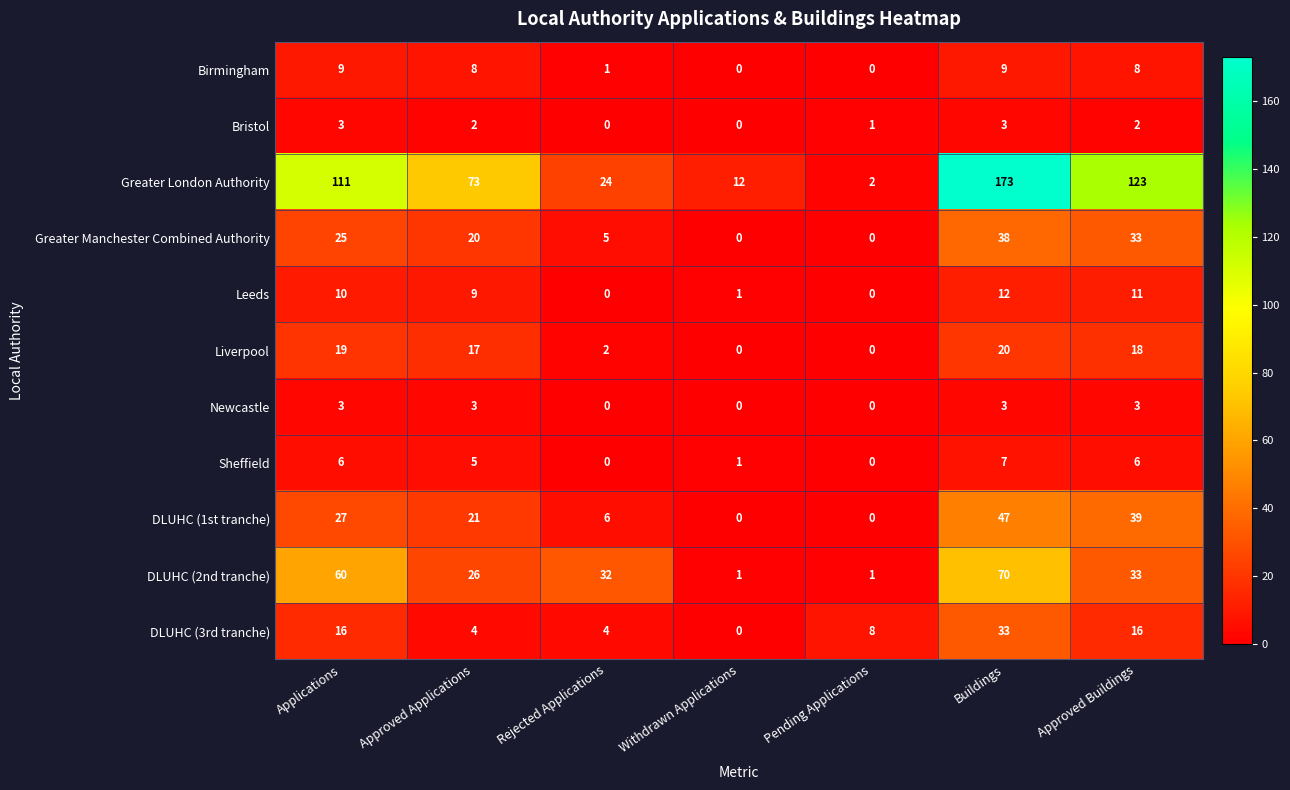

At which label is Liverpool closest to 10?

Approved Applications